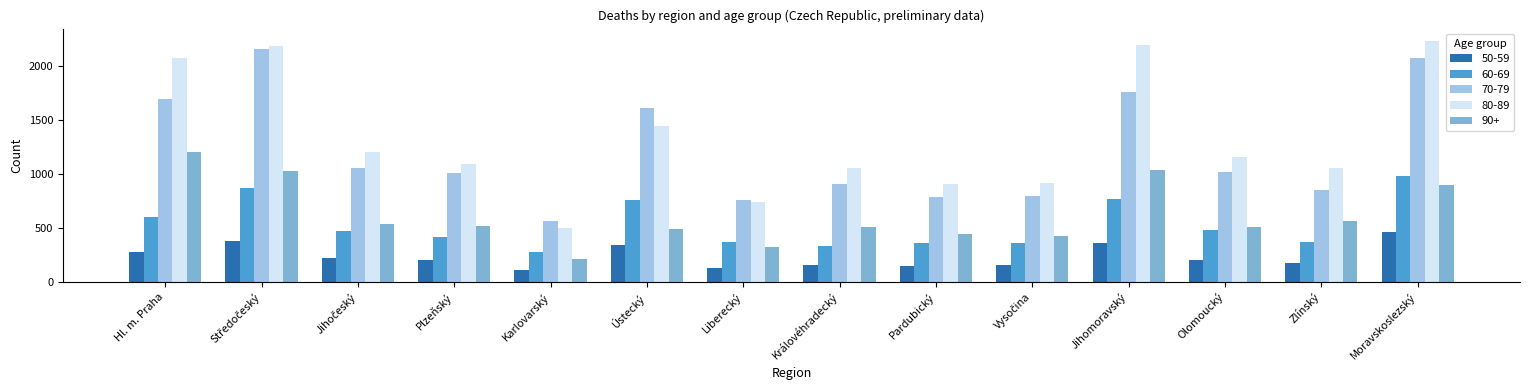

How many data points in 50-59 are less than 204?

7